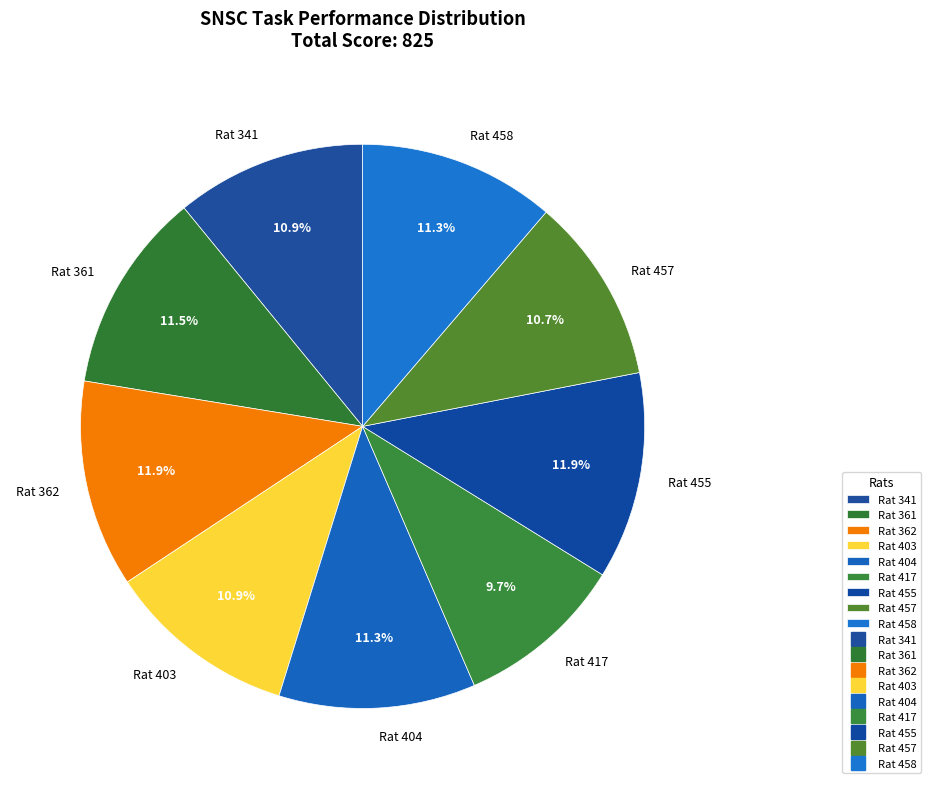

How many slices are in this pie chart?

9